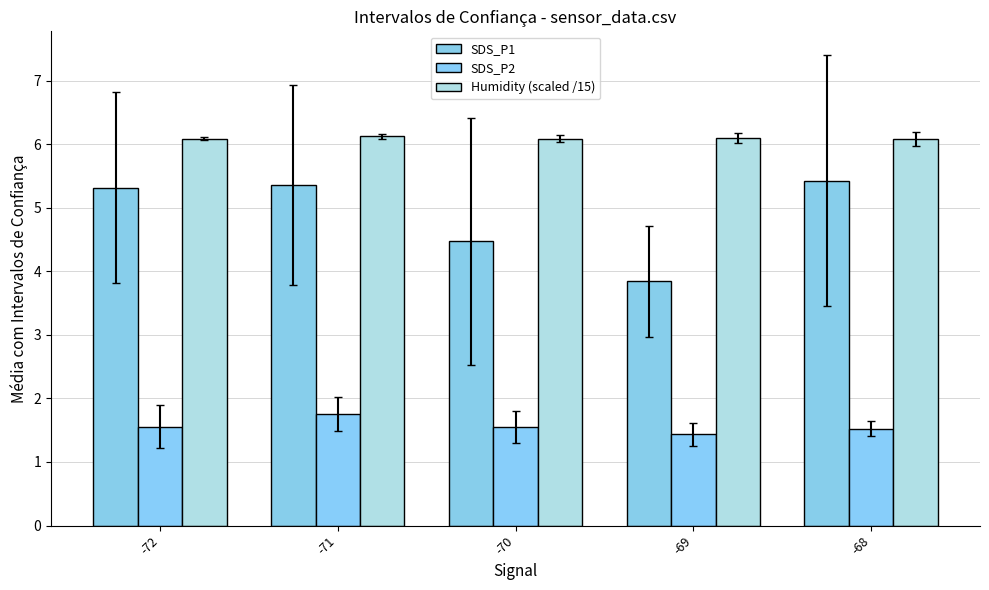

Rank the series at -71 from lowest to highest value.

SDS_P2, SDS_P1, Humidity (scaled /15)